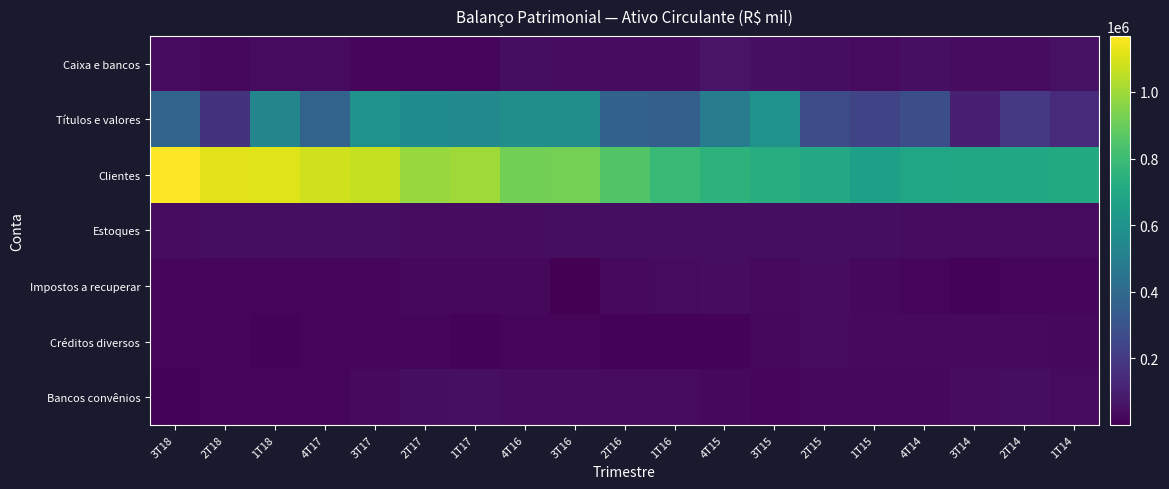

Reading left to right, transcribe all the data shown in this chart.

Caixa e bancos: 3T18=34448	2T18=25057	1T18=36101	4T17=35576	3T17=19735	2T17=18608	1T17=16478	4T16=43782	3T16=41373	2T16=40724	1T16=41250	4T15=62851	3T15=49667	2T15=43881	1T15=35665	4T14=49509	3T14=38895	2T14=38010	1T14=52880
Títulos e valores: 3T18=375479	2T18=171183	1T18=534381	4T17=369997	3T17=597805	2T17=566959	1T17=560251	4T16=577891	3T16=576051	2T16=363493	1T16=353151	4T15=494234	3T15=598852	2T15=269746	1T15=241528	4T14=279559	3T14=103556	2T14=196404	1T14=143646
Clientes: 3T18=1167752	2T18=1115374	1T18=1108689	4T17=1084912	3T17=1064725	2T17=986625	1T17=1001037	4T16=921035	3T16=923360	2T16=851583	1T16=787214	4T15=753805	3T15=725637	2T15=706831	1T15=661028	4T14=686085	3T14=696852	2T14=696141	1T14=711839
Estoques: 3T18=41260	2T18=42513	1T18=43304	4T17=43912	3T17=42577	2T17=40793	1T17=39768	4T16=39774	3T16=43286	2T16=46159	1T16=45723	4T15=46038	3T15=44512	2T15=42336	1T15=41988	4T14=41251	3T14=36850	2T14=36915	1T14=34327
Impostos a recuperar: 3T18=16288	2T18=16695	1T18=16763	4T17=16288	3T17=23220	2T17=25859	1T17=23514	4T16=25311	3T16=707	2T16=32186	1T16=35817	4T15=39674	3T15=28675	2T15=40801	1T15=25224	4T14=19829	3T14=11726	2T14=23283	1T14=23468
Créditos diversos: 3T18=21848	2T18=16924	1T18=13740	4T17=16380	3T17=18342	2T17=19823	1T17=12848	4T16=17030	3T16=16149	2T16=12854	1T16=13274	4T15=14194	3T15=27904	2T15=33806	1T15=30488	4T14=31789	3T14=32330	2T14=31299	1T14=24929
Bancos convênios: 3T18=11891	2T18=16512	1T18=16551	4T17=23153	3T17=29740	2T17=44375	1T17=50782	4T16=37214	3T16=38652	2T16=34011	1T16=35380	4T15=27442	3T15=20977	2T15=24022	1T15=23520	4T14=24493	3T14=38943	2T14=41775	1T14=32804